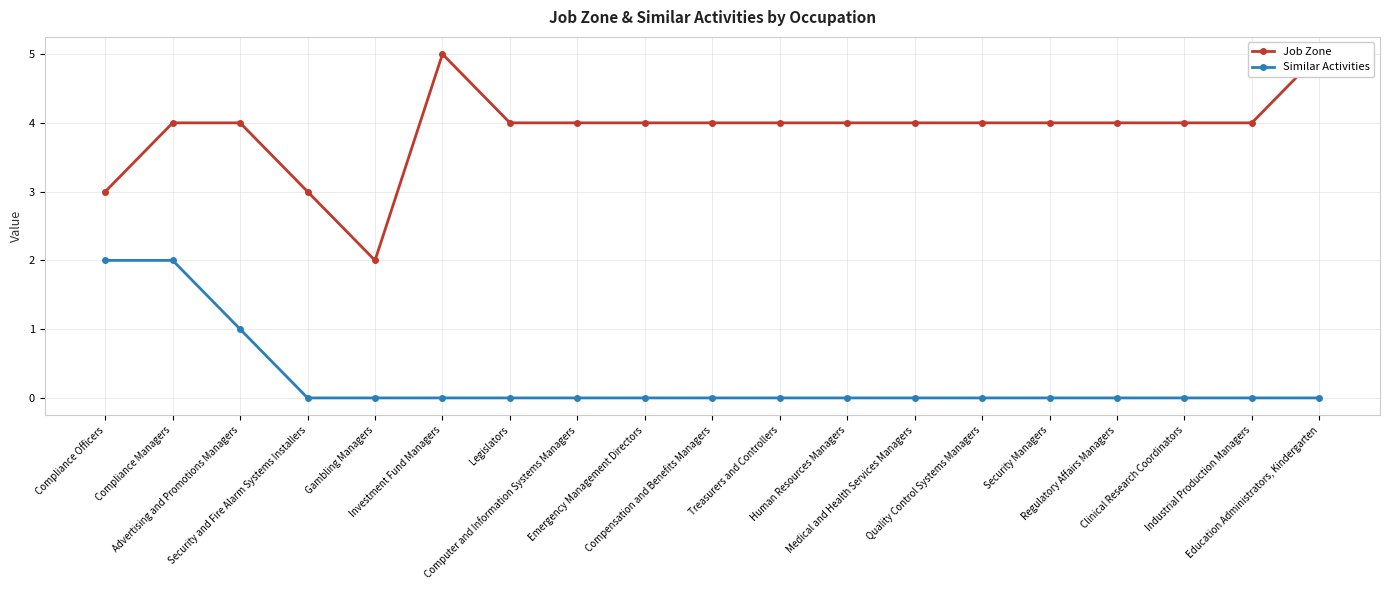

True or false: Job Zone and Similar Activities intersect in this chart.

False